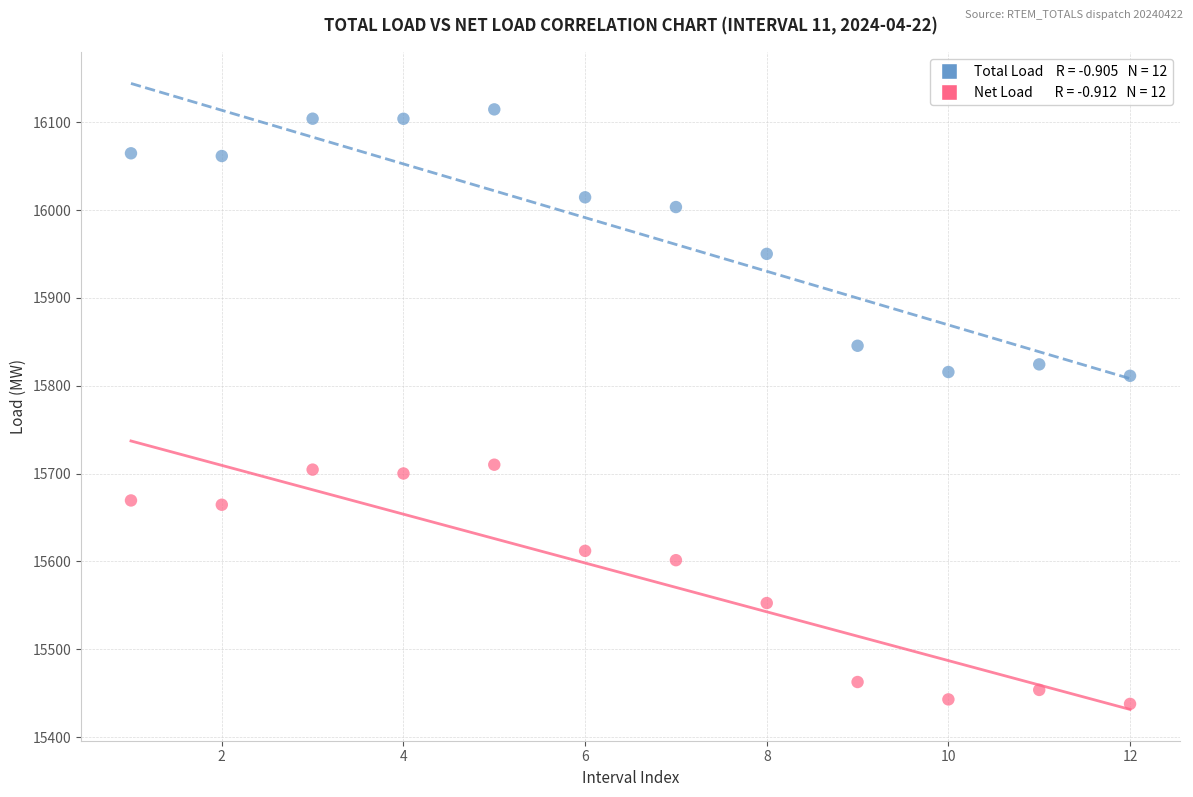

Across all data points, what is the range of X values (max minus min)?

11.0